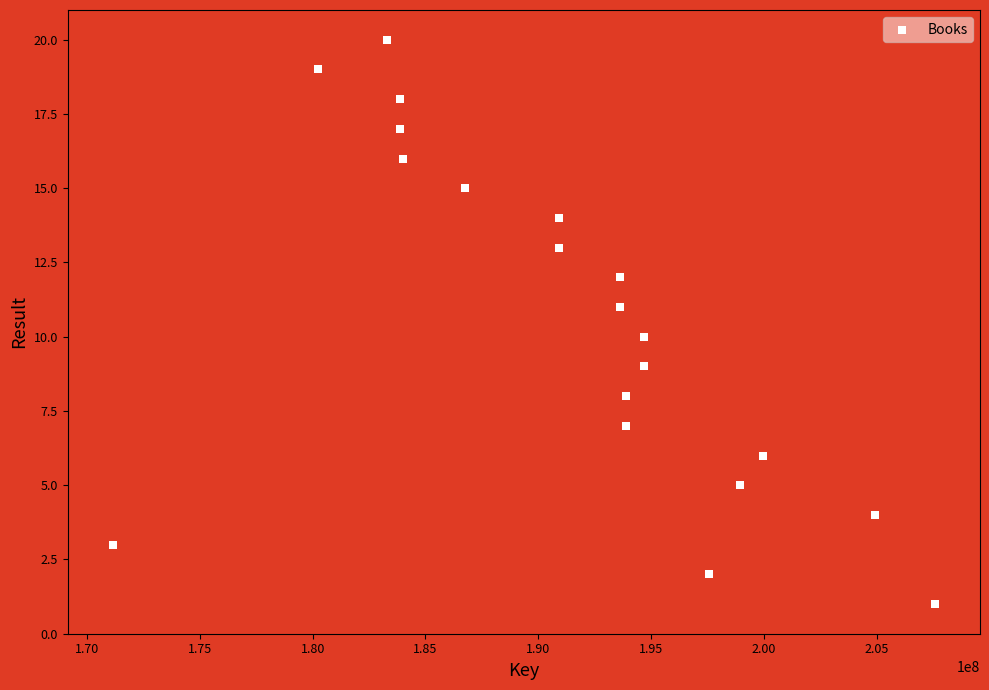

What is the range of X values (max minus min)?

36435089